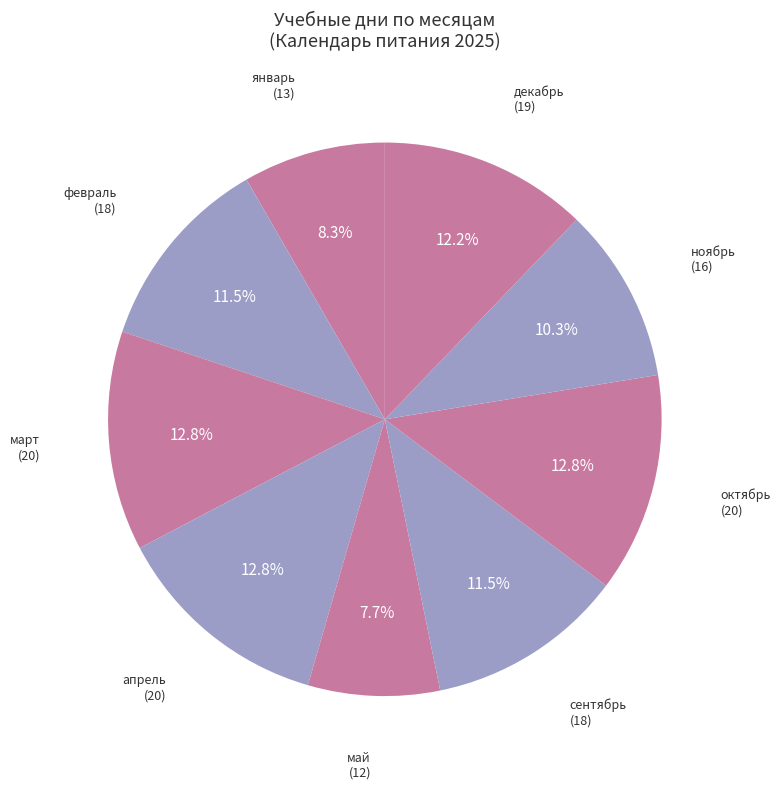

Count the number of slices in the pie.

9